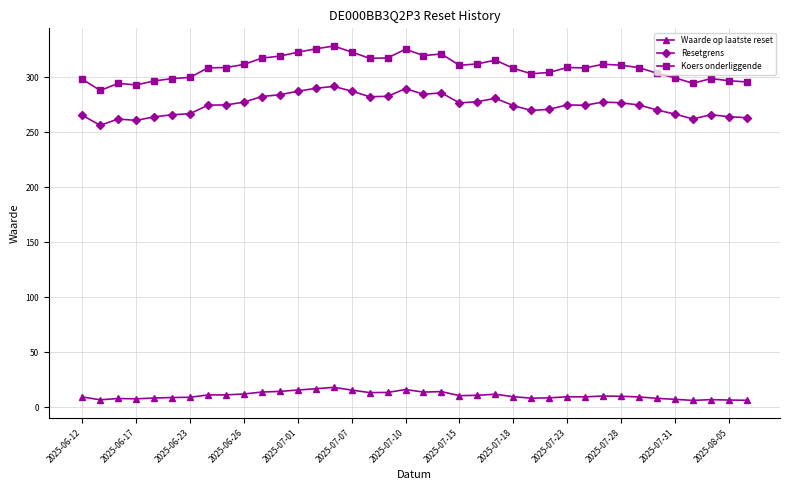

Which series has the largest total across all categories?

Koers onderliggende